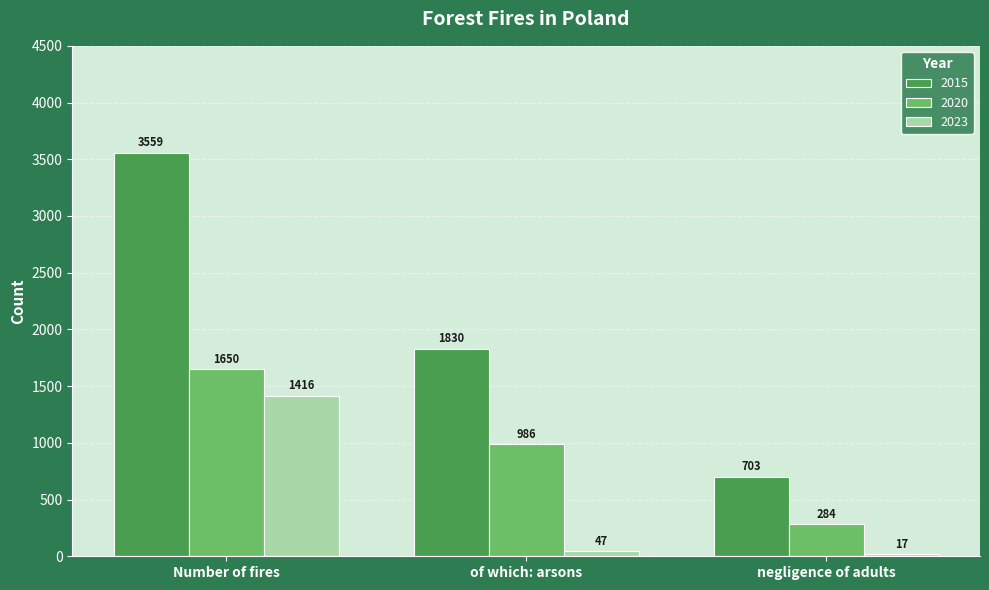

What is the label of the 2nd bar from the right?

of which: arsons